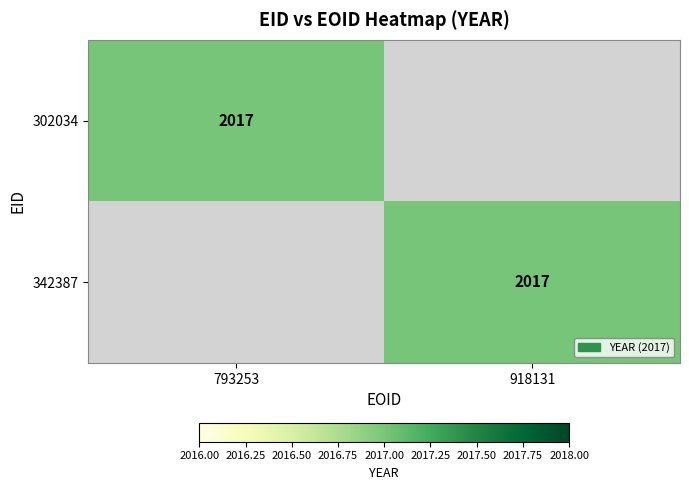

True or false: 342387 has a value of 785 at 918131.

False